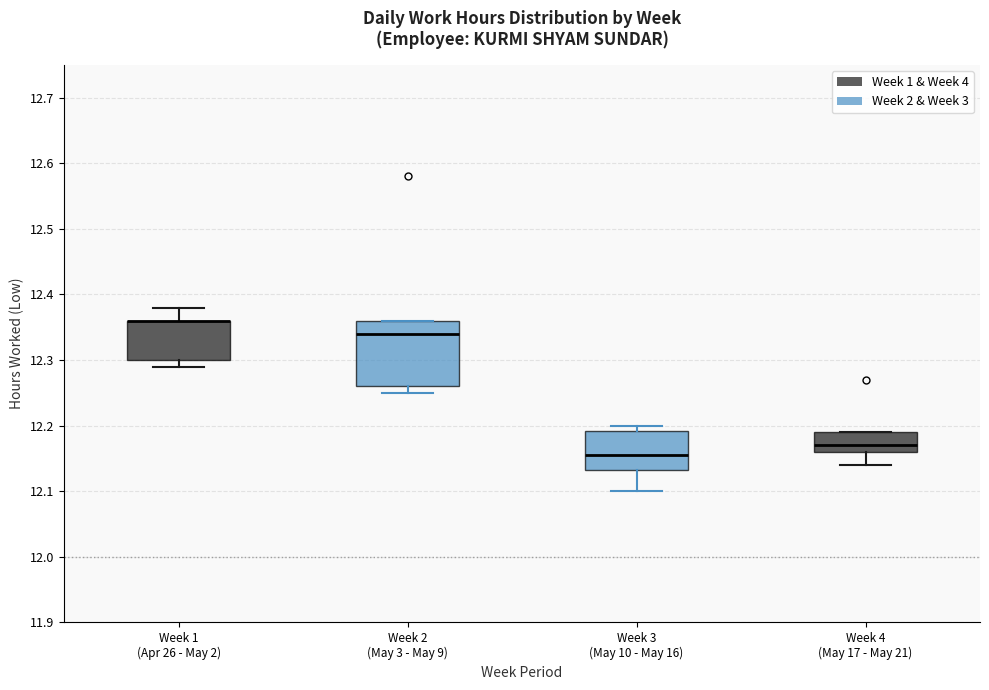

Which box is the tallest, from its lower edge to its upper edge?

Week 2 (May 3 - May 9)